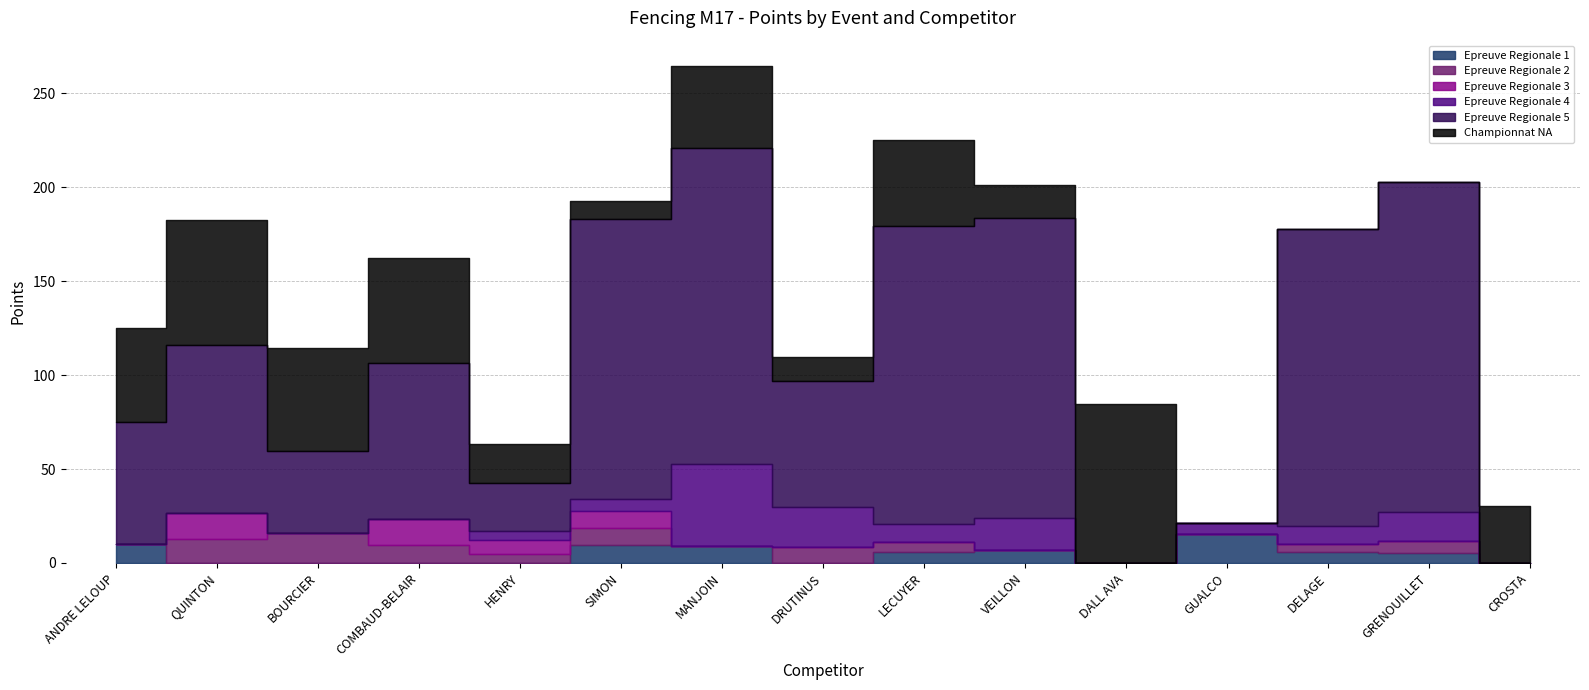

What is the label of the 10th point from the left?

VEILLON